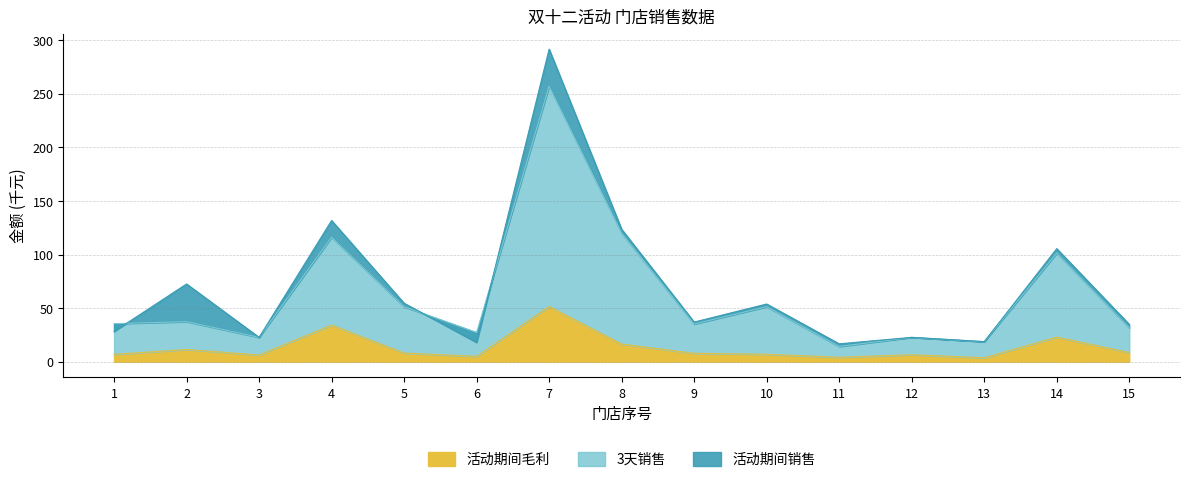

The value of 活动期间销售 at 4 is 131.7. True or false?

True